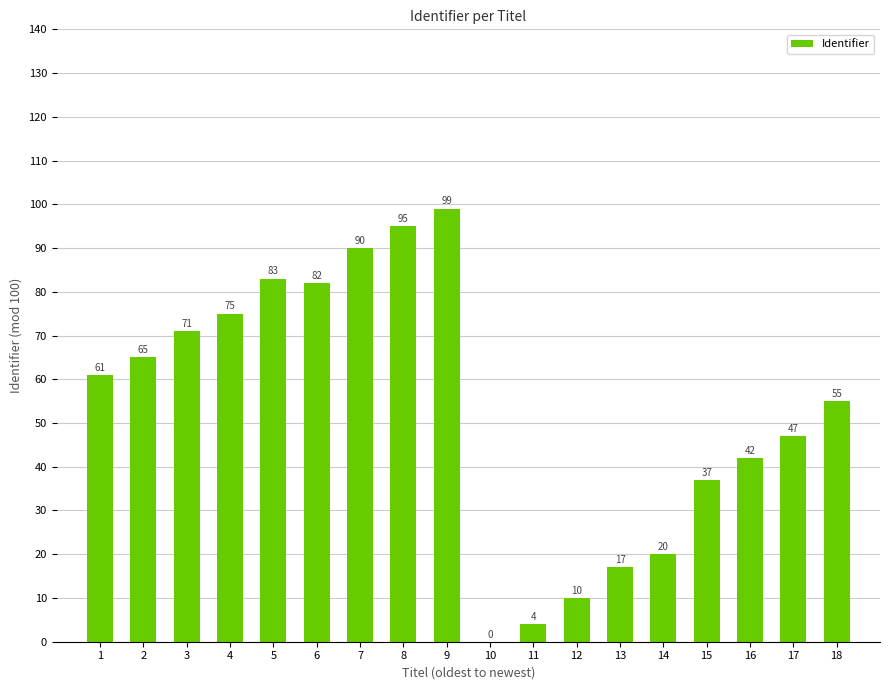

The chart shows a value of 56 at 10. True or false?

False